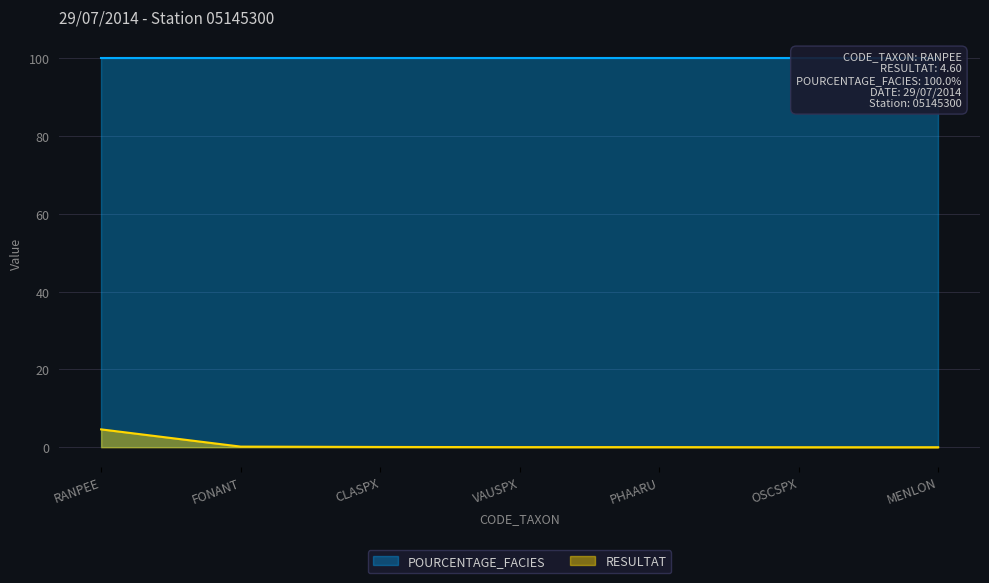

The chart shows a value of 4.6 at RANPEE. True or false?

True